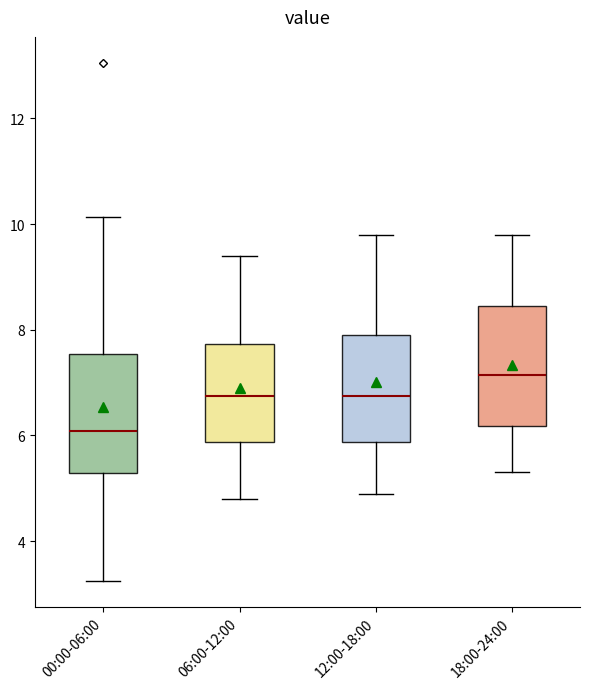

Which box has the highest median line?

18:00-24:00